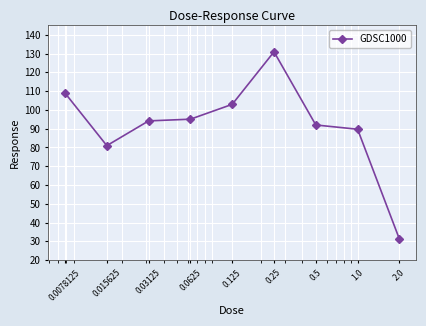

What is the sum of all values?

826.1